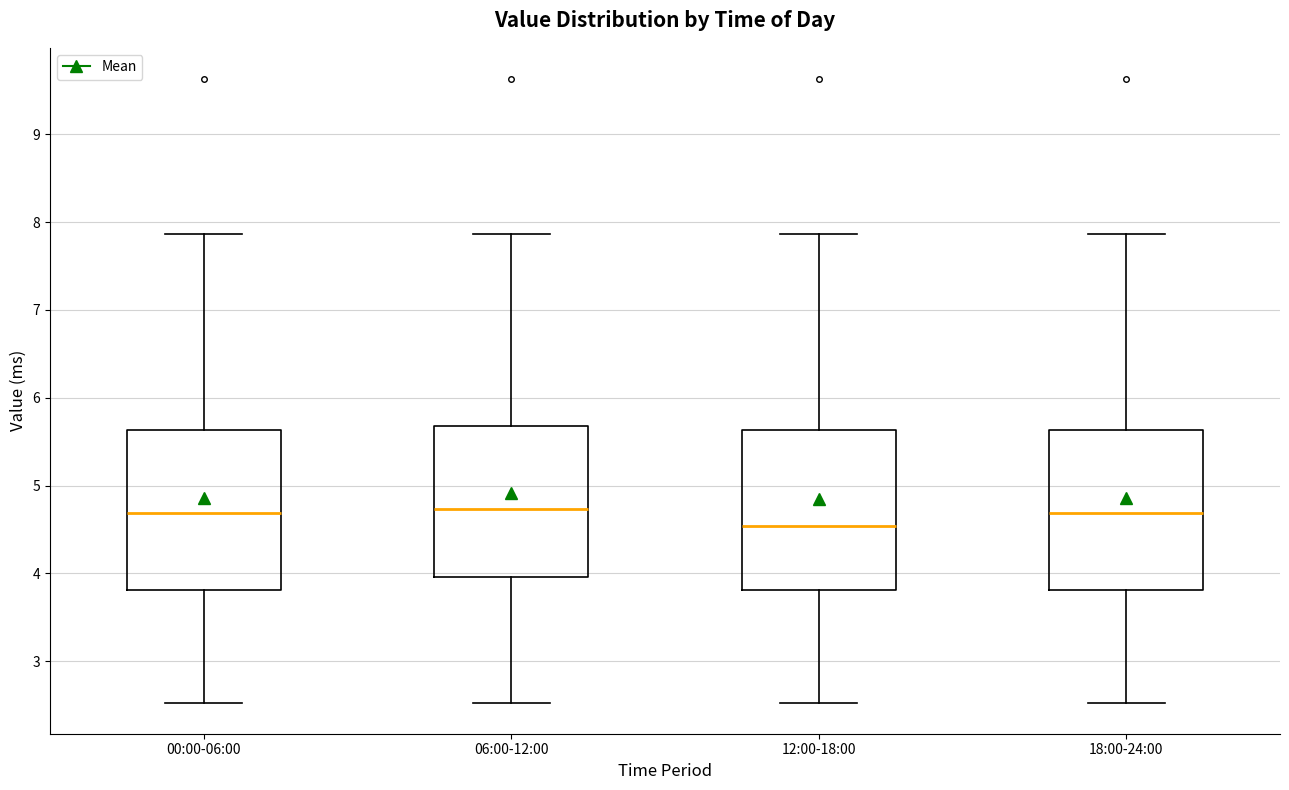

Where is the upper edge of the box for 00:00-06:00 on the y-axis? The values are not printed on the chart, so give them approximately, as read against the axis.

5.6